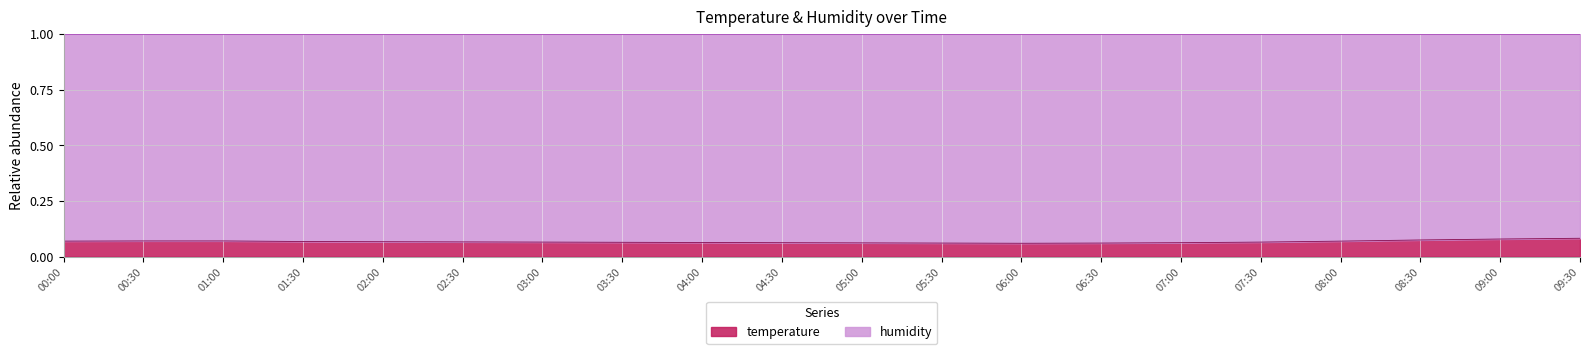

Does the chart display data point markers on the line(s)?

No